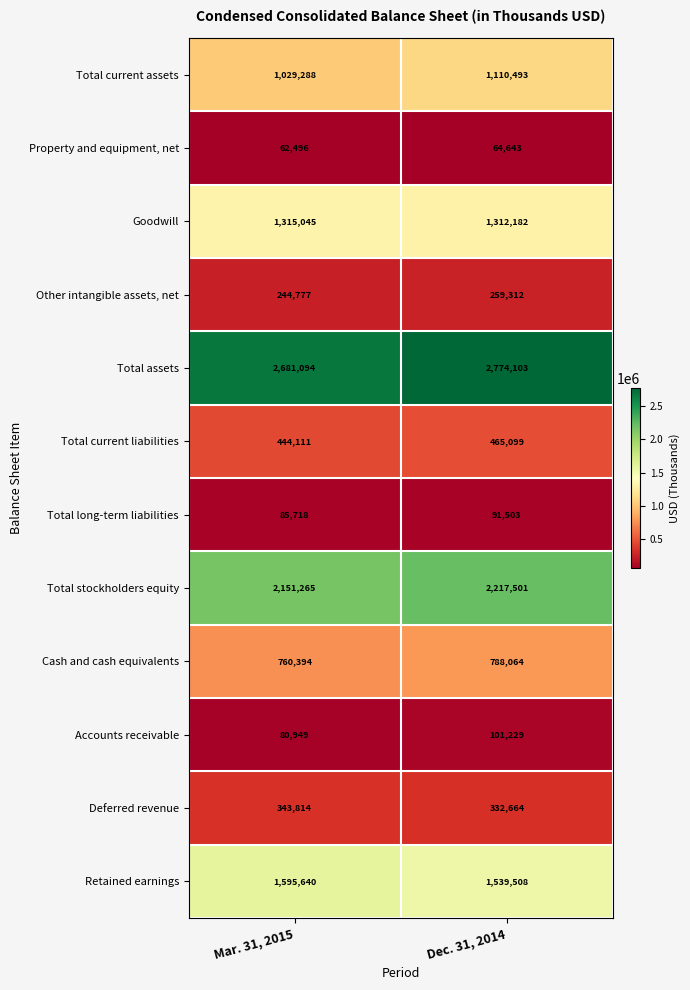

The value of Total current assets at Mar. 31, 2015 is 1788354. True or false?

False